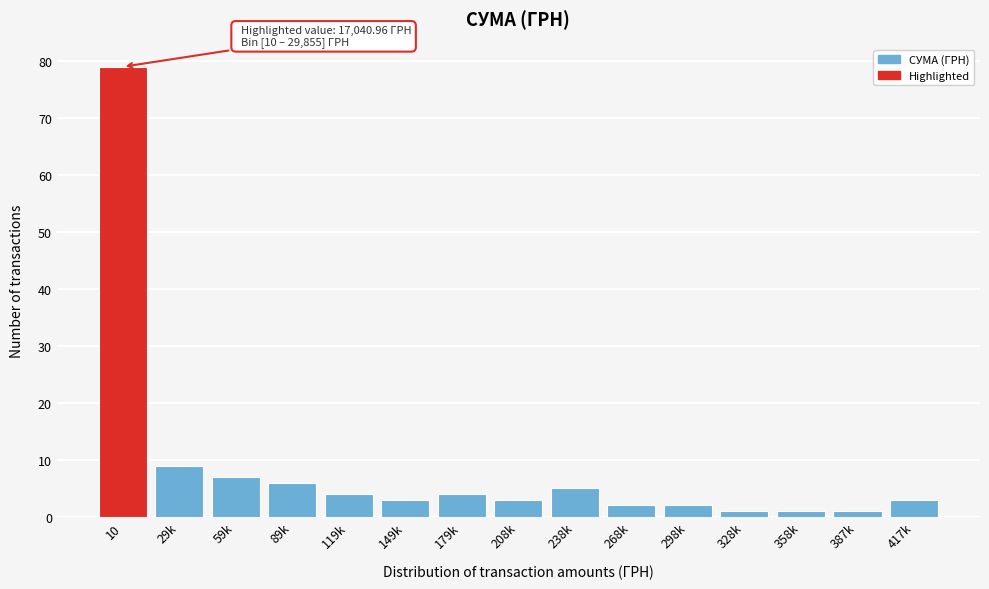

Reading left to right, list all the values displayed in this chart.

79	9	7	6	4	3	4	3	5	2	2	1	1	1	3